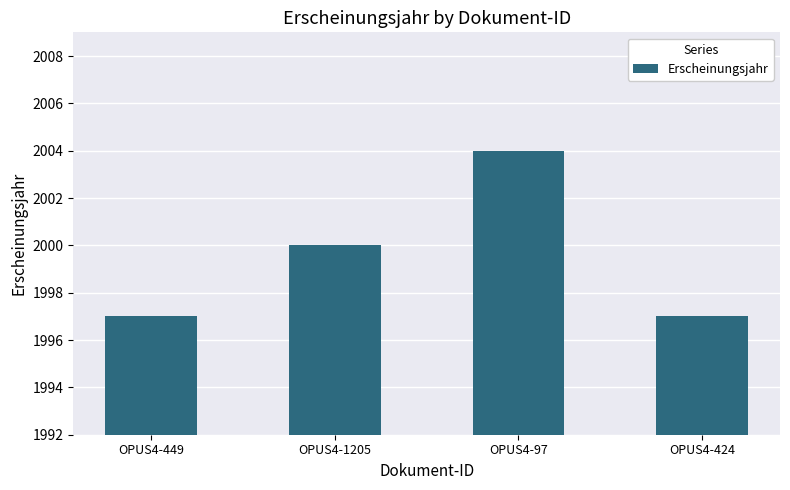

What is the difference between the values at OPUS4-424 and OPUS4-97?

7